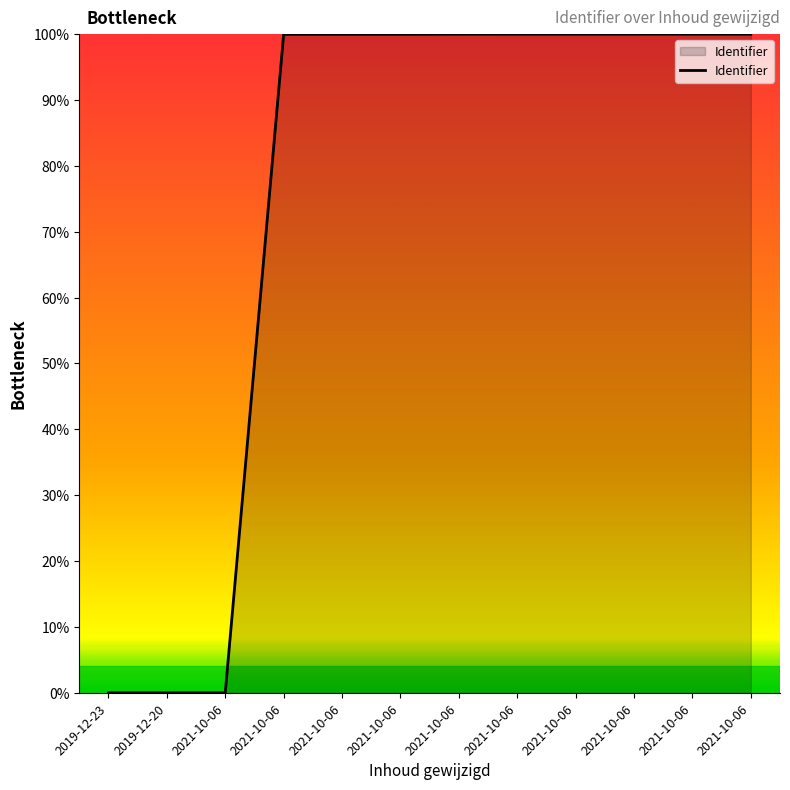

Rank the categories by value from lowest to highest.

2019-12-23, 2019-12-20, 2021-10-06, 2021-10-06, 2021-10-06, 2021-10-06, 2021-10-06, 2021-10-06, 2021-10-06, 2021-10-06, 2021-10-06, 2021-10-06